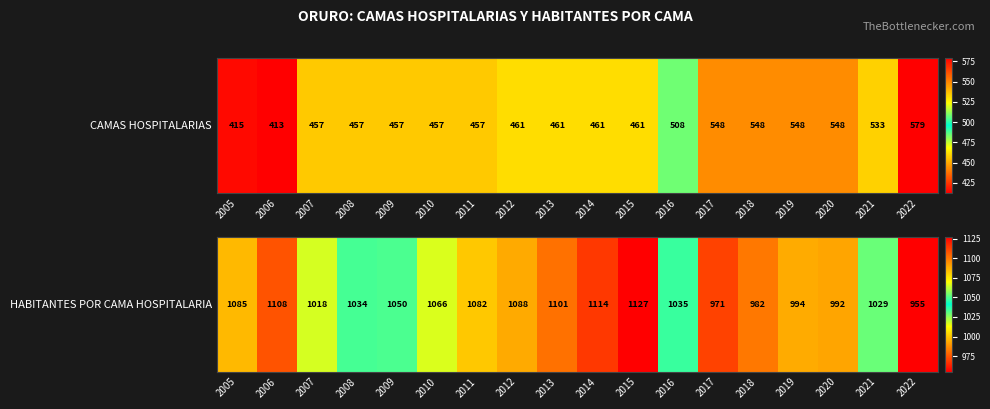

How many distinct data groups are displayed?

1